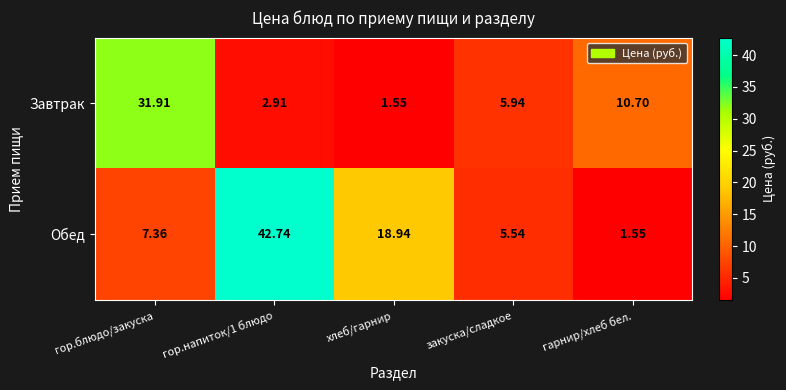

List the series in order of their peak value, highest first.

Обед, Завтрак